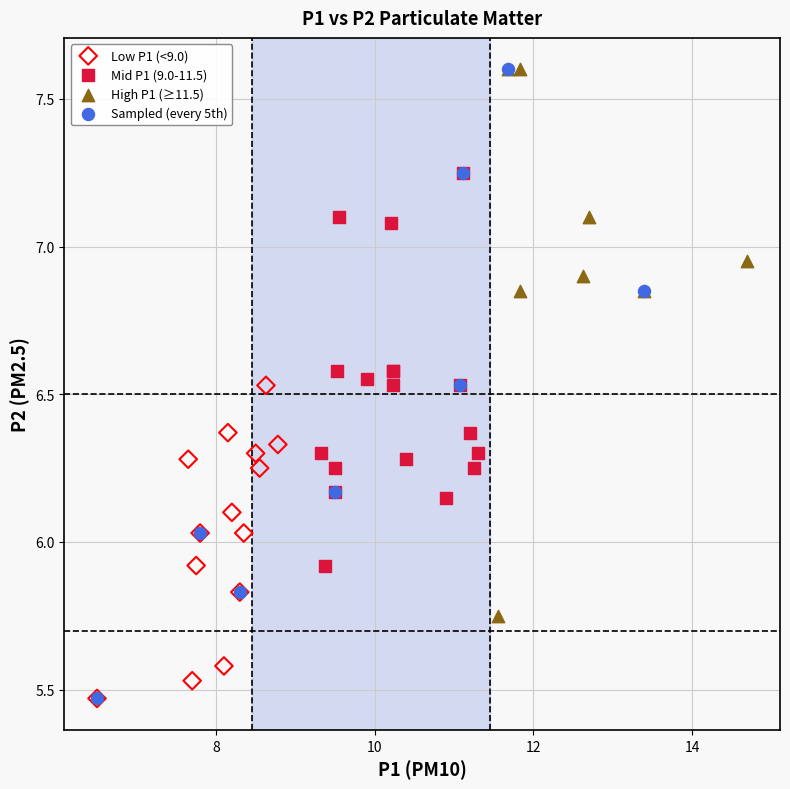

Which series has the largest Y range (max minus min)?

Sampled (every 5th)